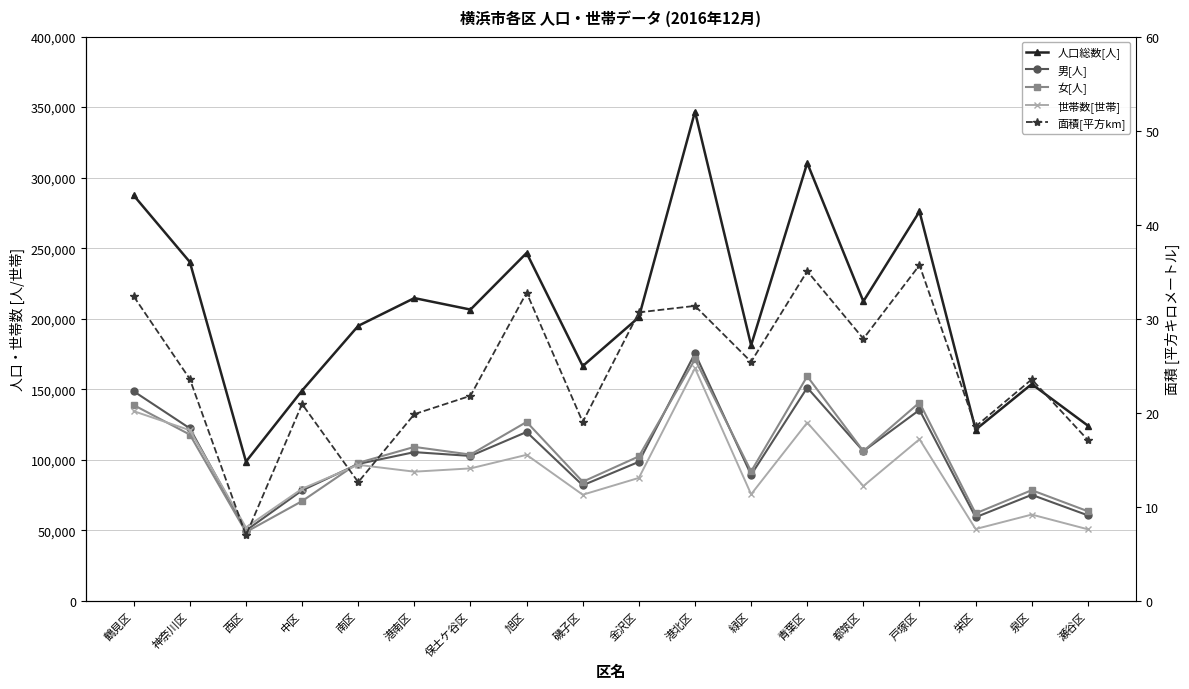

Is it true that 女[人] equals 78516.0 at 泉区?

True